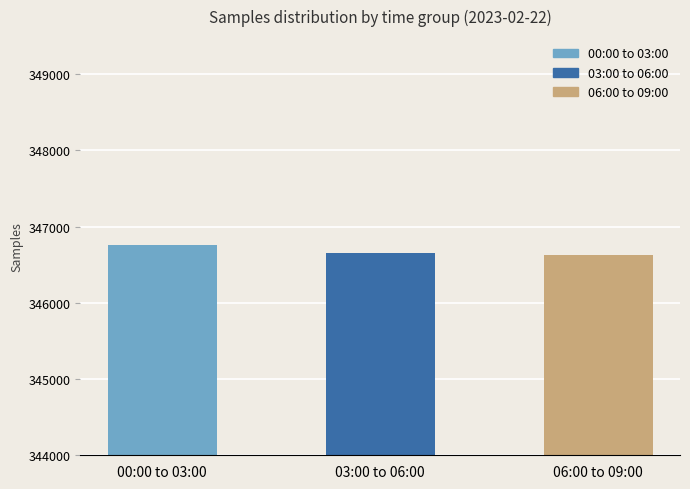

How many distinct data groups are displayed?

1